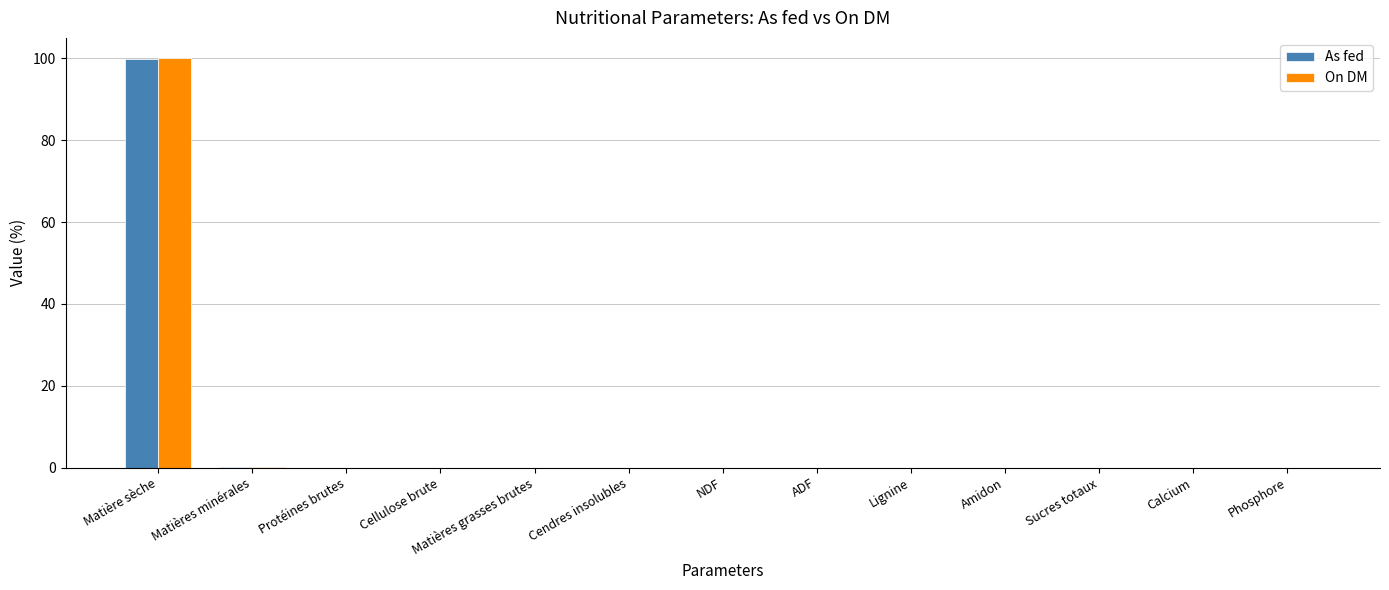

What are all the series names shown in the legend?

As fed, On DM